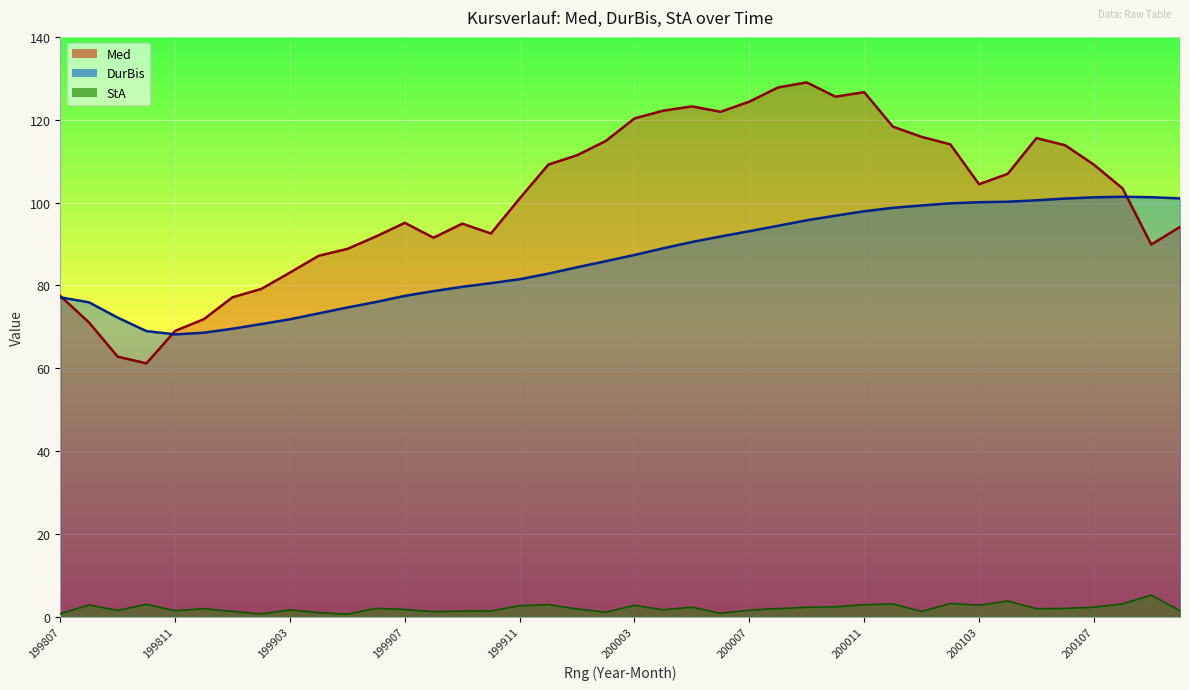

True or false: StA has a value of 0.8 at 200006.

True